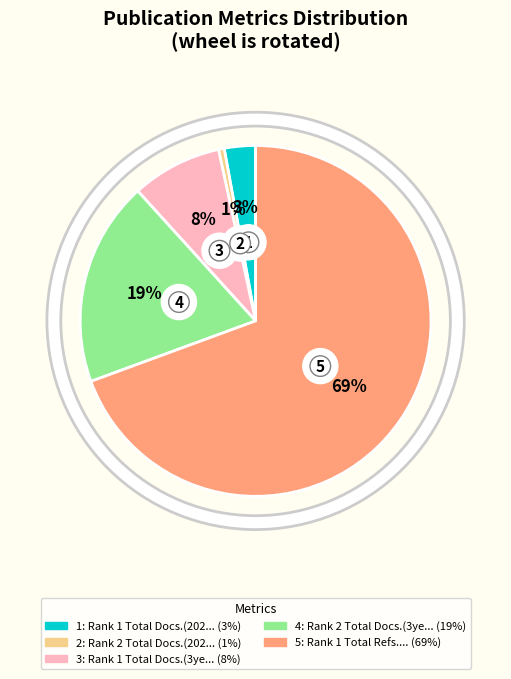

To the nearest percent, what percentage of the pie is Rank 2 Total Docs.(3years)?

19%